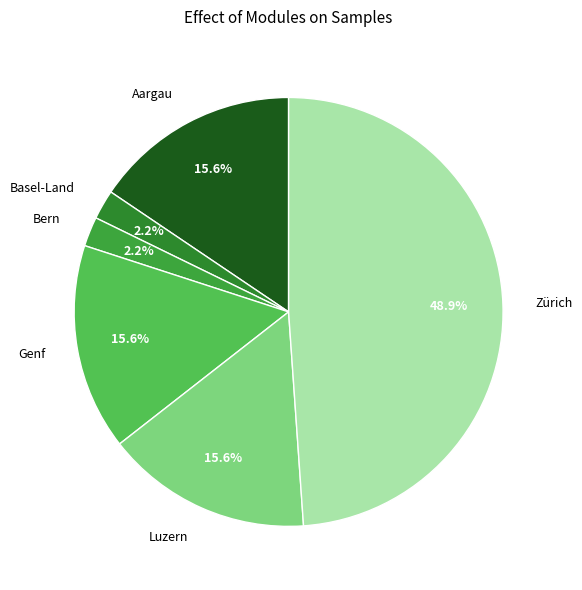

Is there a majority slice in this chart?

No